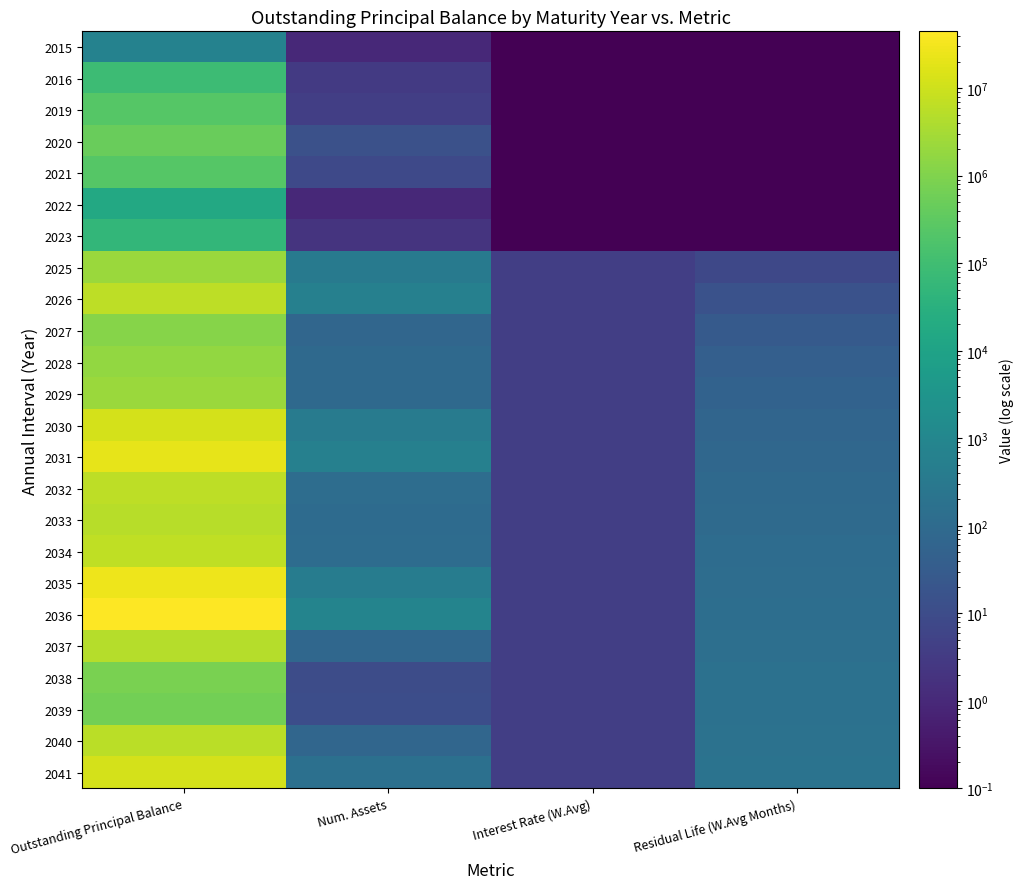

Rank the series at Num. Assets from lowest to highest value.

2015, 2022, 2023, 2016, 2019, 2021, 2038, 2039, 2020, 2027, 2040, 2037, 2029, 2028, 2033, 2034, 2032, 2041, 2025, 2030, 2035, 2026, 2031, 2036